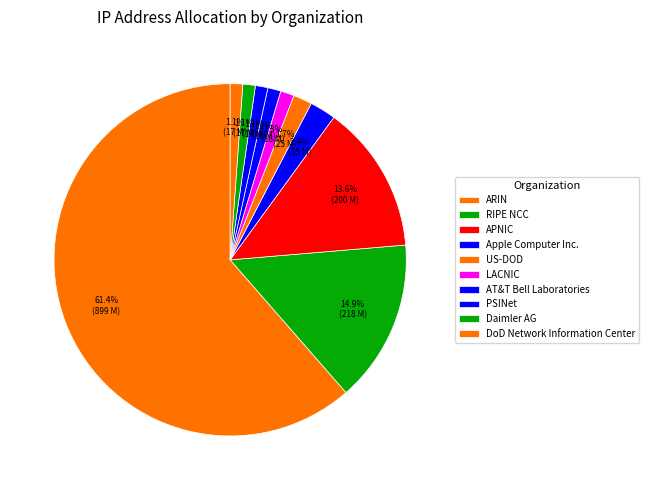

Is it true that DoD Network Information Center is 11% of the pie?

False